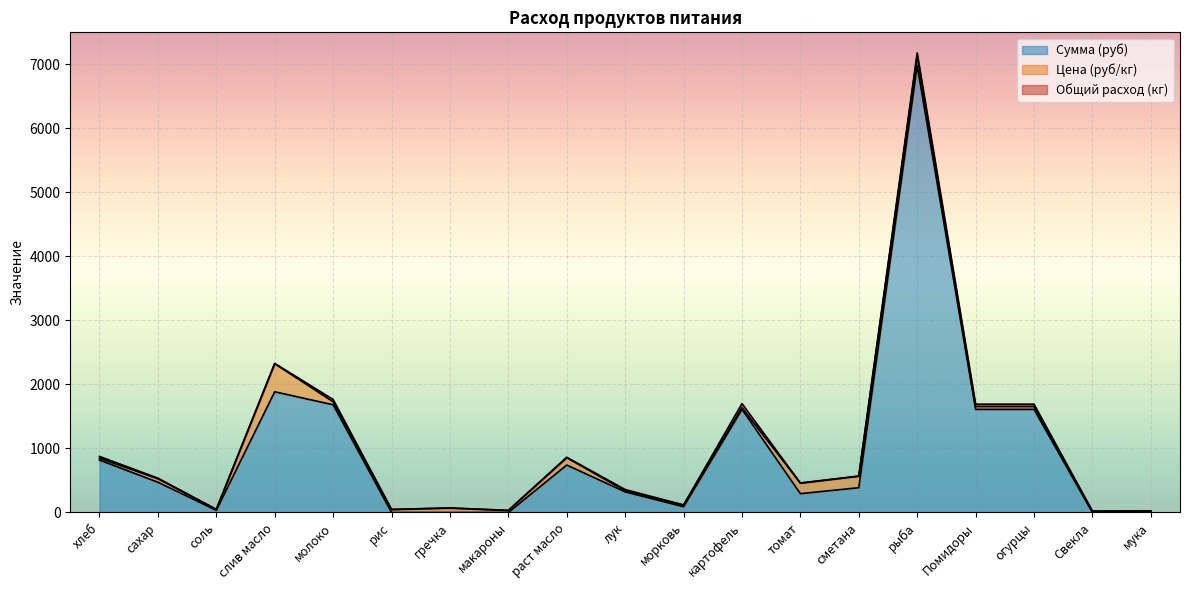

Which series ends up on top after the final intersection of Сумма (руб) and Цена (руб/кг)?

Цена (руб/кг)